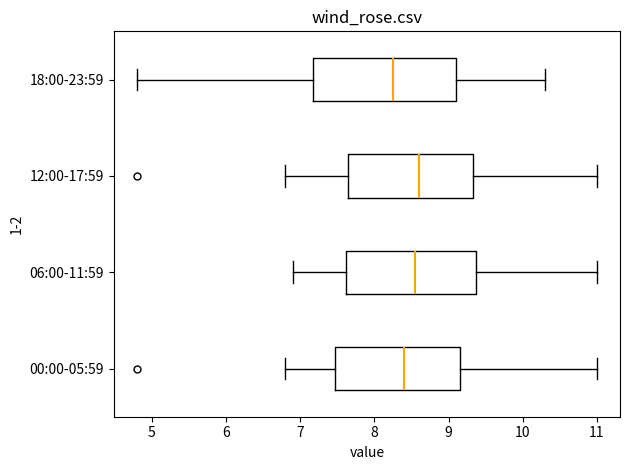

Reading bottom to top, read every box against the x-axis: the position of its median line, the range the box covers, and the ends of its whiskers. The values are not printed on the chart, so give them approximately, as read against the axis.

00:00-05:59: median 8.4, box 7.5 to 9.2, whiskers 6.8 to 11.0
06:00-11:59: median 8.6, box 7.6 to 9.4, whiskers 6.9 to 11.0
12:00-17:59: median 8.6, box 7.7 to 9.3, whiskers 6.8 to 11.0
18:00-23:59: median 8.3, box 7.2 to 9.1, whiskers 4.8 to 10.3